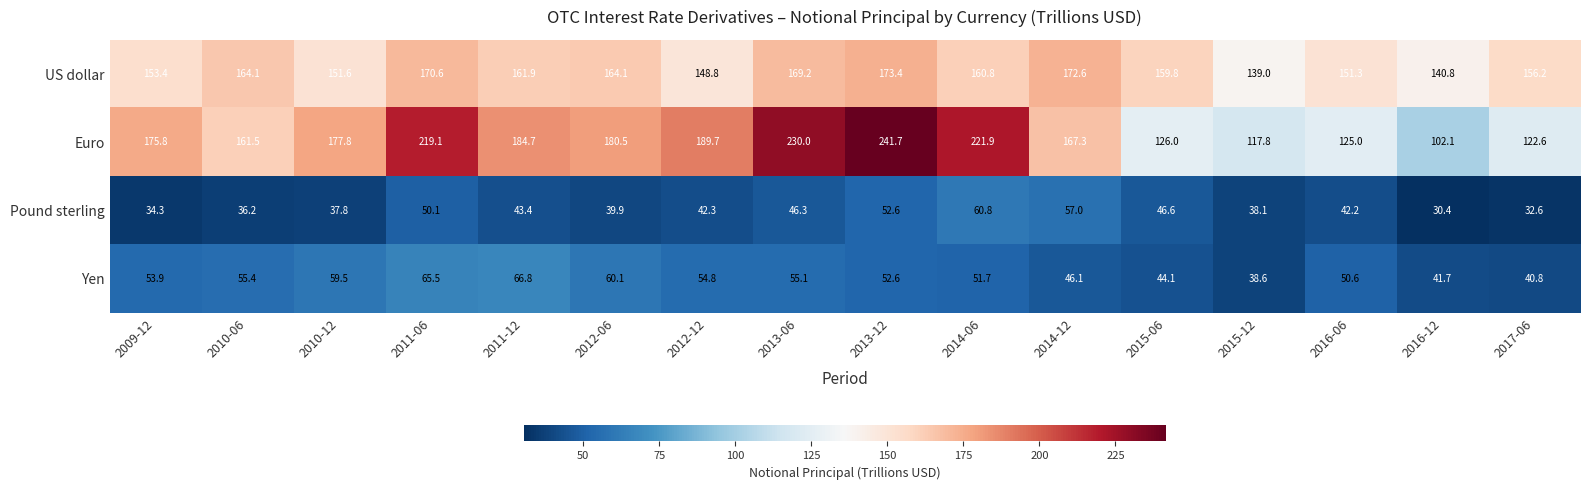

Which series has the largest range (max minus min)?

Euro